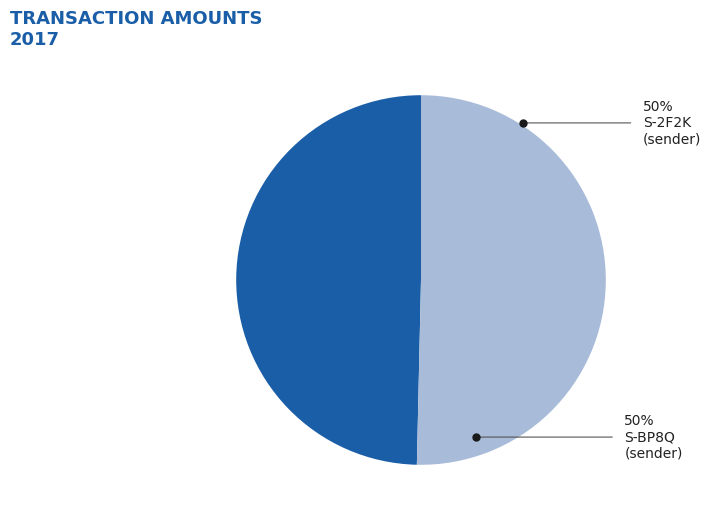

How many segments does this pie chart have?

2